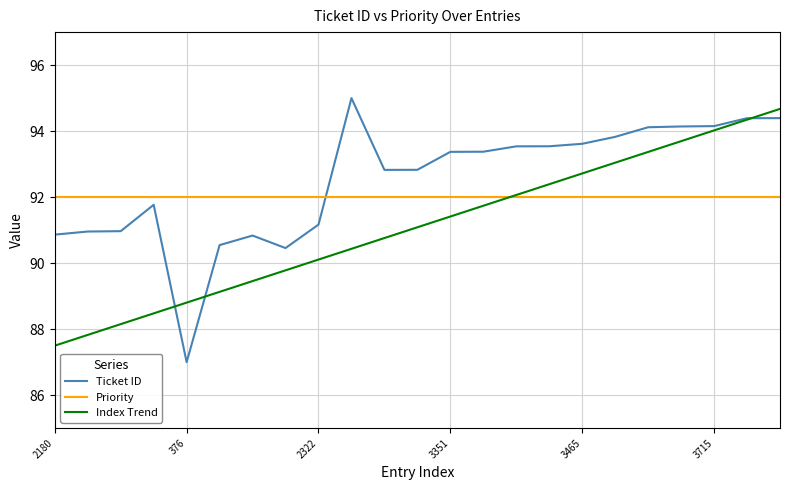

What is the difference between the maximum and minimum values in the Index Trend series?

7.2